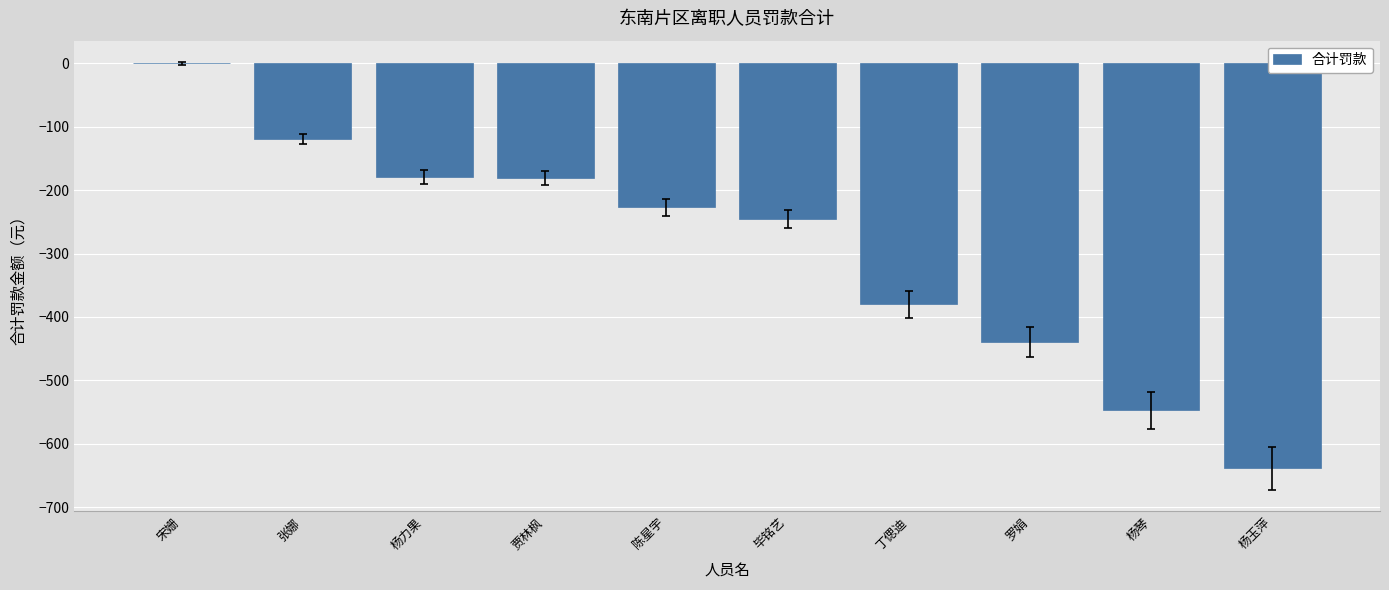

Which label corresponds to the largest value in the chart?

宋姗